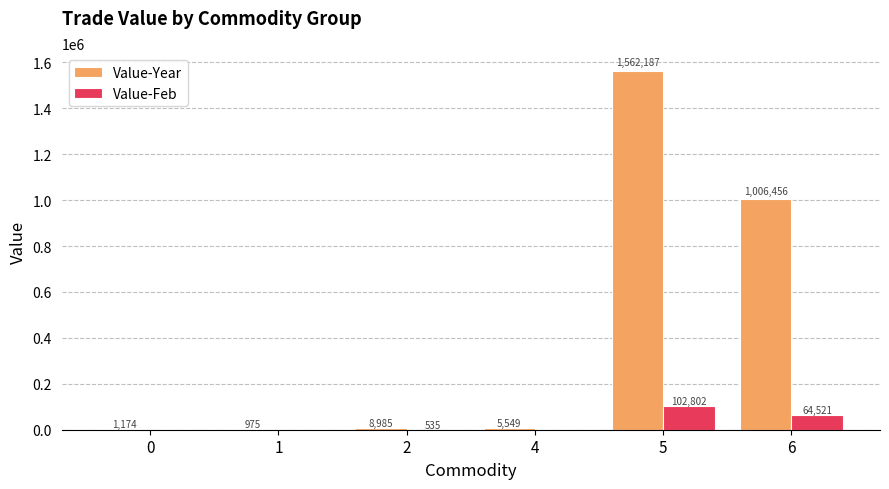

Is it true that Value-Feb equals 0 at 0?

True